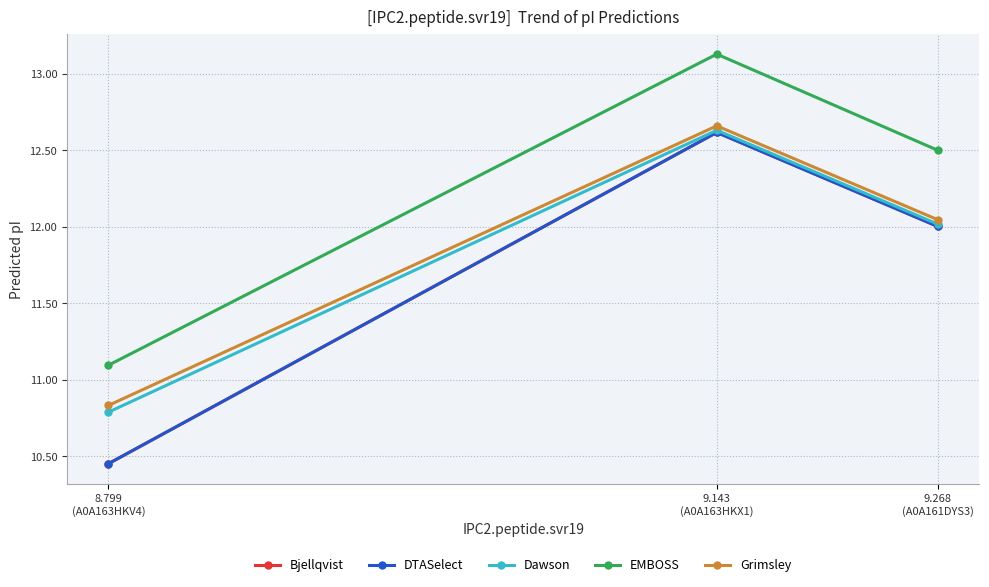

Is this an area chart (filled region under the line)?

No